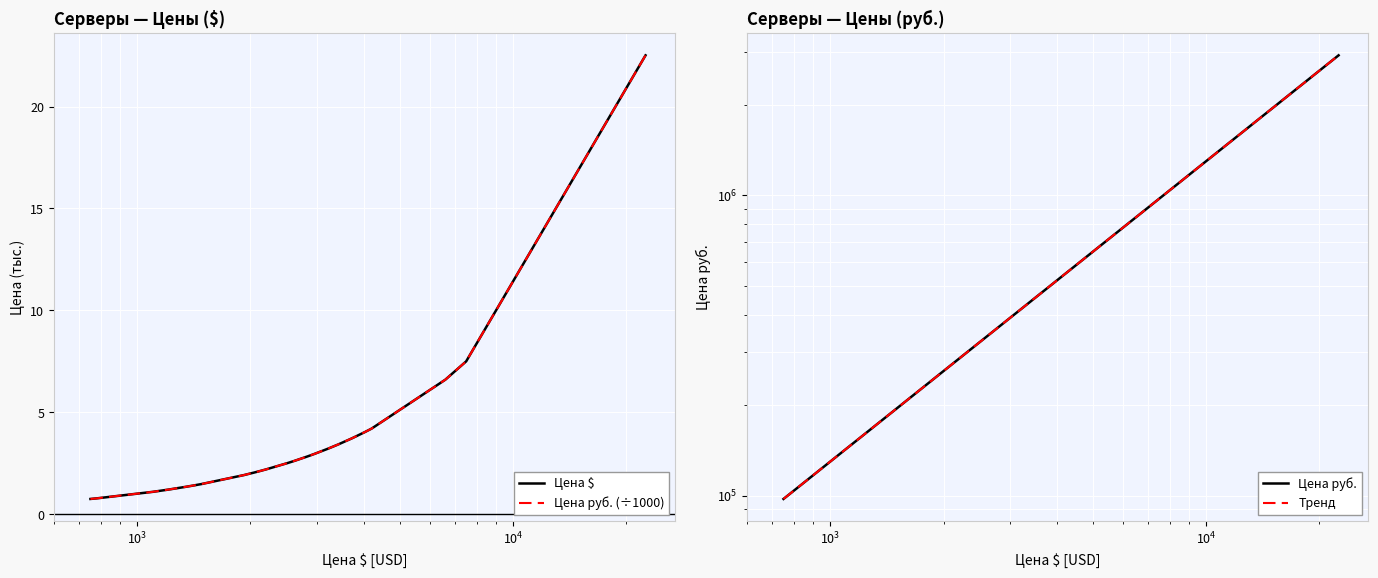

True or false: Тренд and Цена $ intersect in this chart.

False